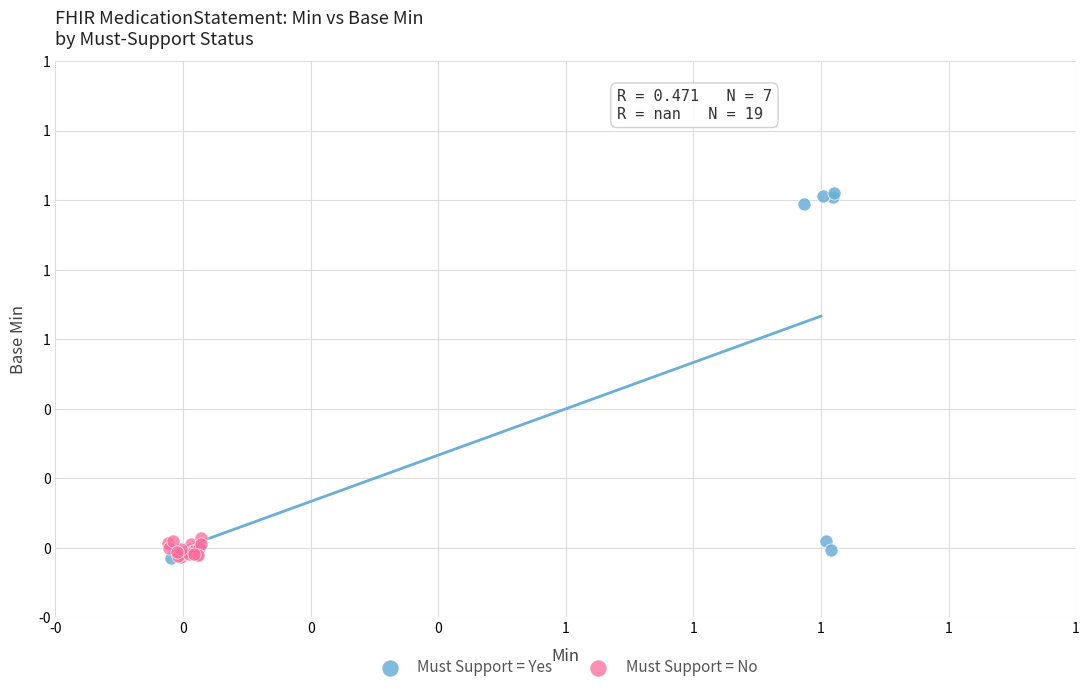

Which series has the widest spread of Y values?

Must Support = Yes